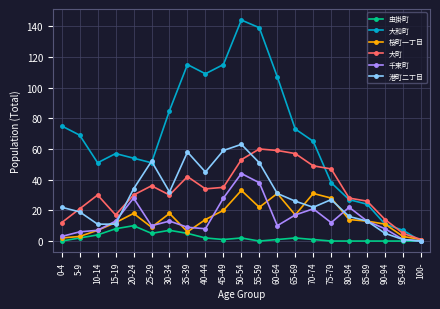

What is the maximum value shown in the chart?

144